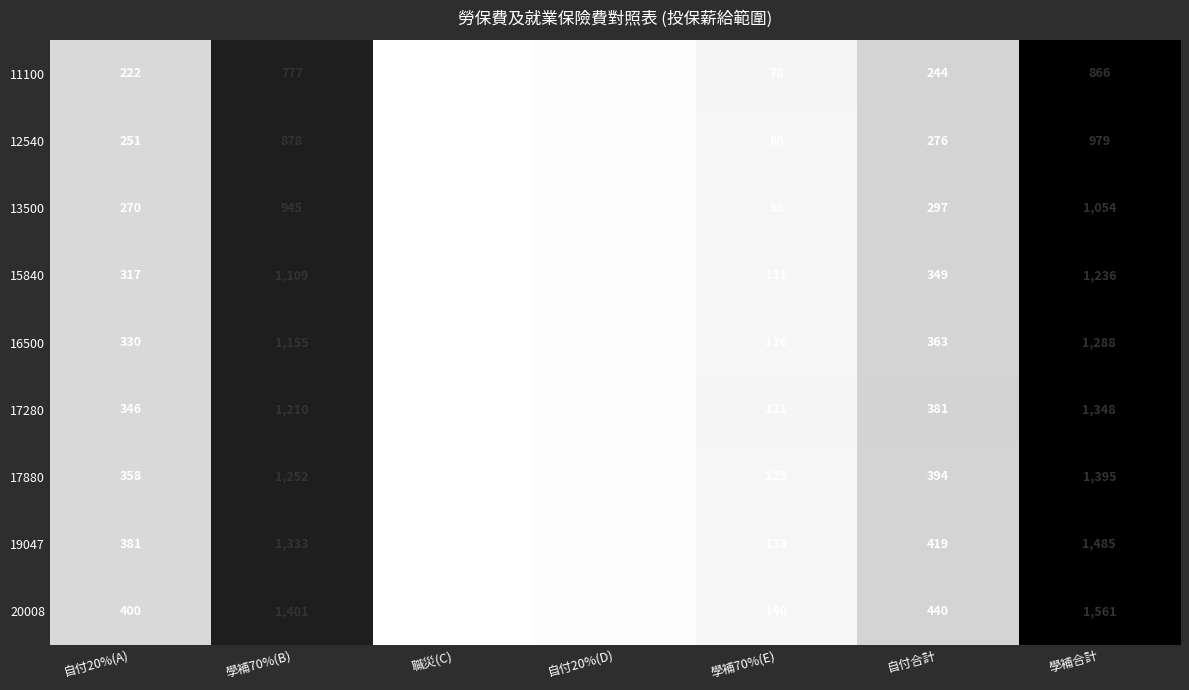

Which series has the largest total across all categories?

20008